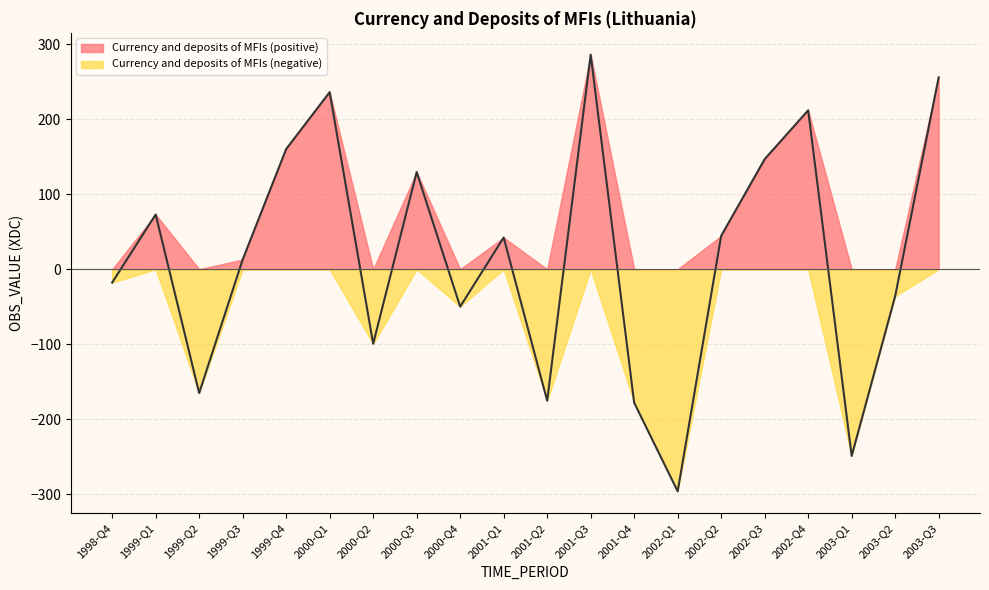

What is the greatest value displayed?

286.1